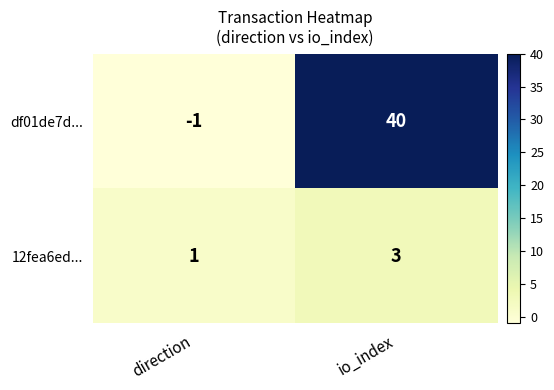

Which series has the widest spread of values?

df01de7d...